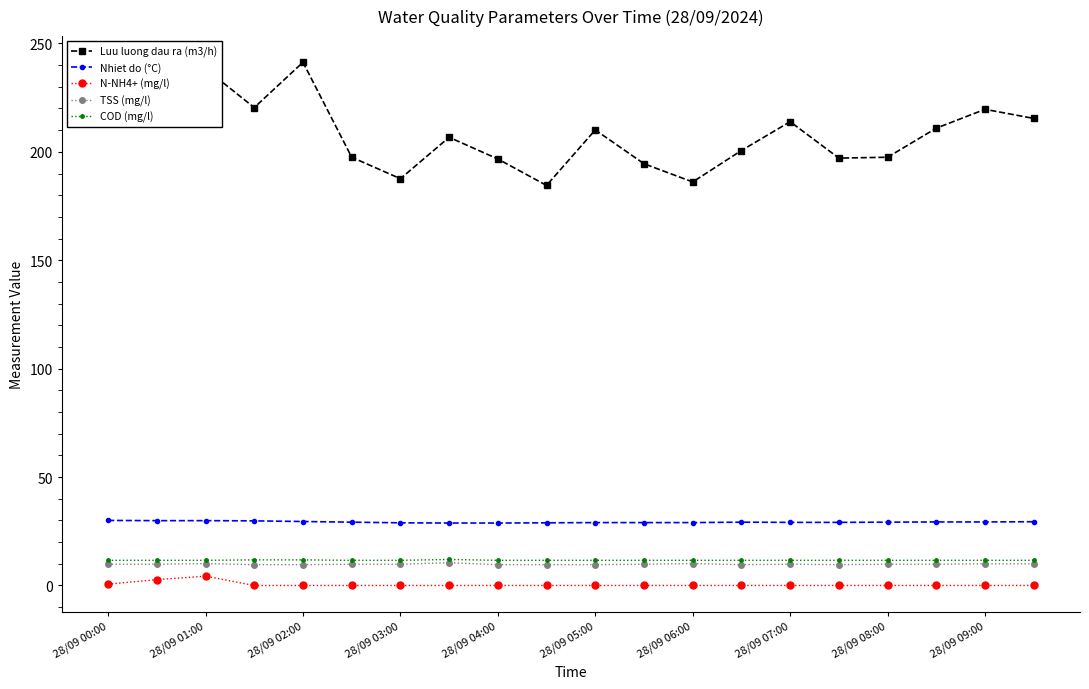

How many TSS (mg/l) values are between 9 and 10?

17